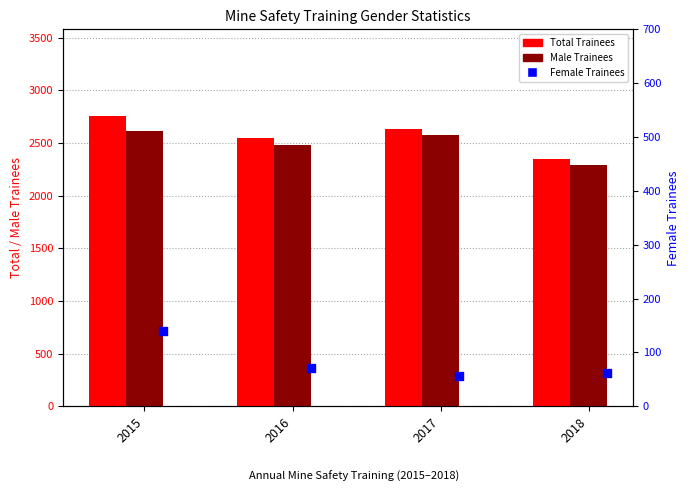

Which series has the widest spread of Y values?

Total Trainees